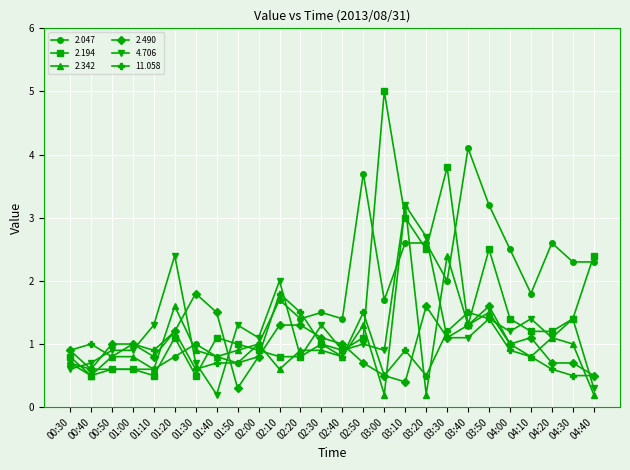

What is the total value across all series at 01:00?

4.9